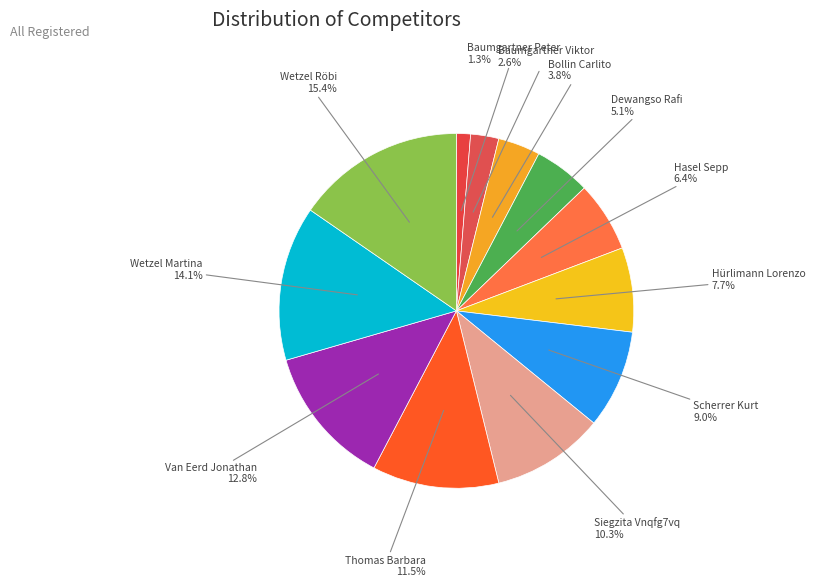

Rank the categories by value from highest to lowest.

Wetzel Röbi, Wetzel Martina, Van Eerd Jonathan, Thomas Barbara, Siegzita Vnqfg7vq, Scherrer Kurt, Hürlimann Lorenzo, Hasel Sepp, Dewangso Rafi, Bollin Carlito, Baumgartner Viktor, Baumgartner Peter